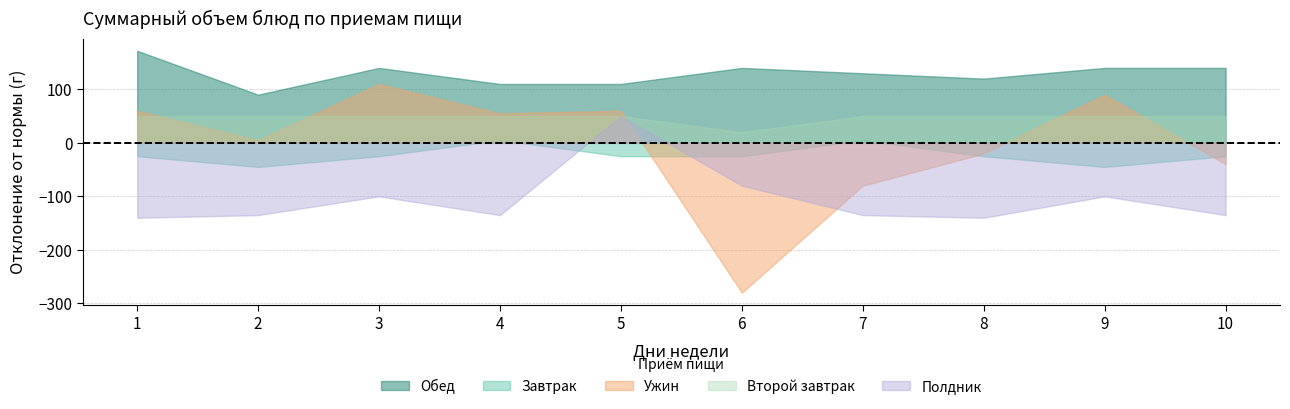

Reading left to right, what are all the values shown in this chart?

Завтрак: 1=-25	2=-45	3=-25	4=5	5=-25	6=-25	7=5	8=-25	9=-45	10=-25
Второй завтрак: 1=50	2=50	3=50	4=50	5=50	6=20	7=50	8=50	9=50	10=50
Обед: 1=172	2=90	3=140	4=110	5=110	6=140	7=130	8=120	9=140	10=140
Полдник: 1=-140	2=-135	3=-100	4=-135	5=50	6=-80	7=-135	8=-140	9=-100	10=-135
Ужин: 1=60	2=5	3=110	4=55	5=60	6=-280	7=-80	8=-20	9=90	10=-40